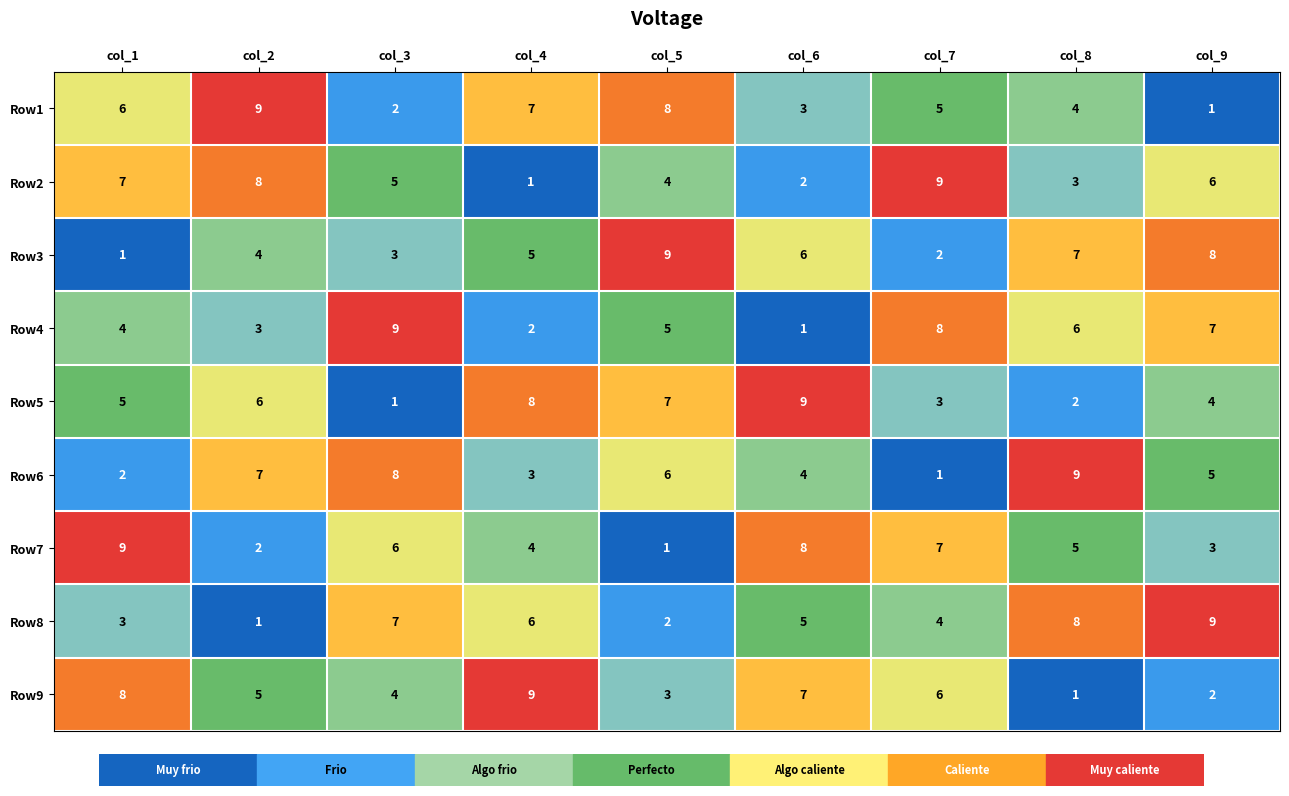

What is the sum of all Row8 values?

45